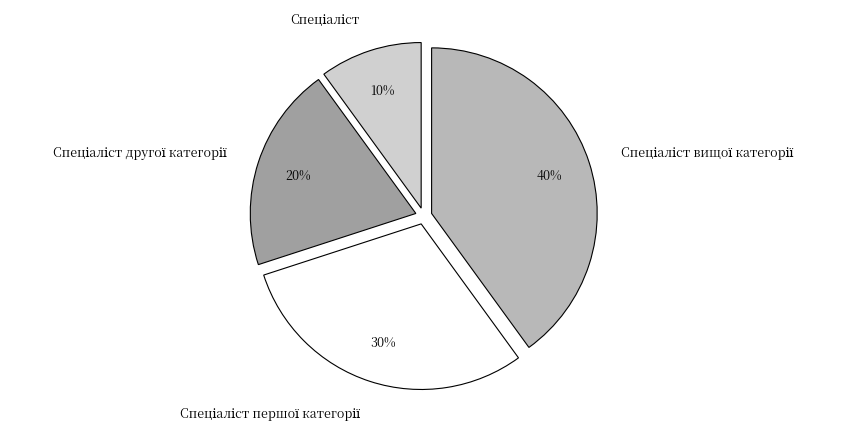

To the nearest percent, what is the difference between the largest and smallest slice percentages?

30%